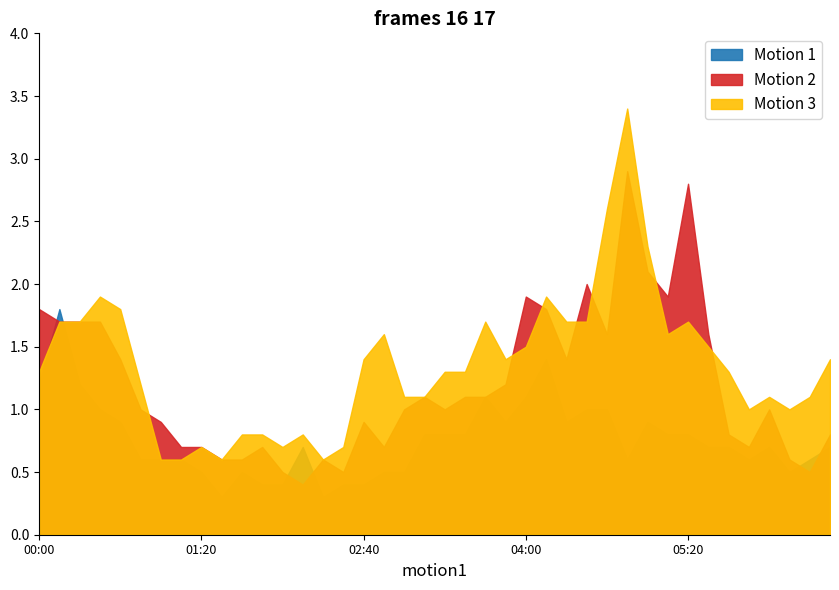

Between which two adjacent categories do Motion 1 and Motion 3 first intersect?

00:00 and 00:10